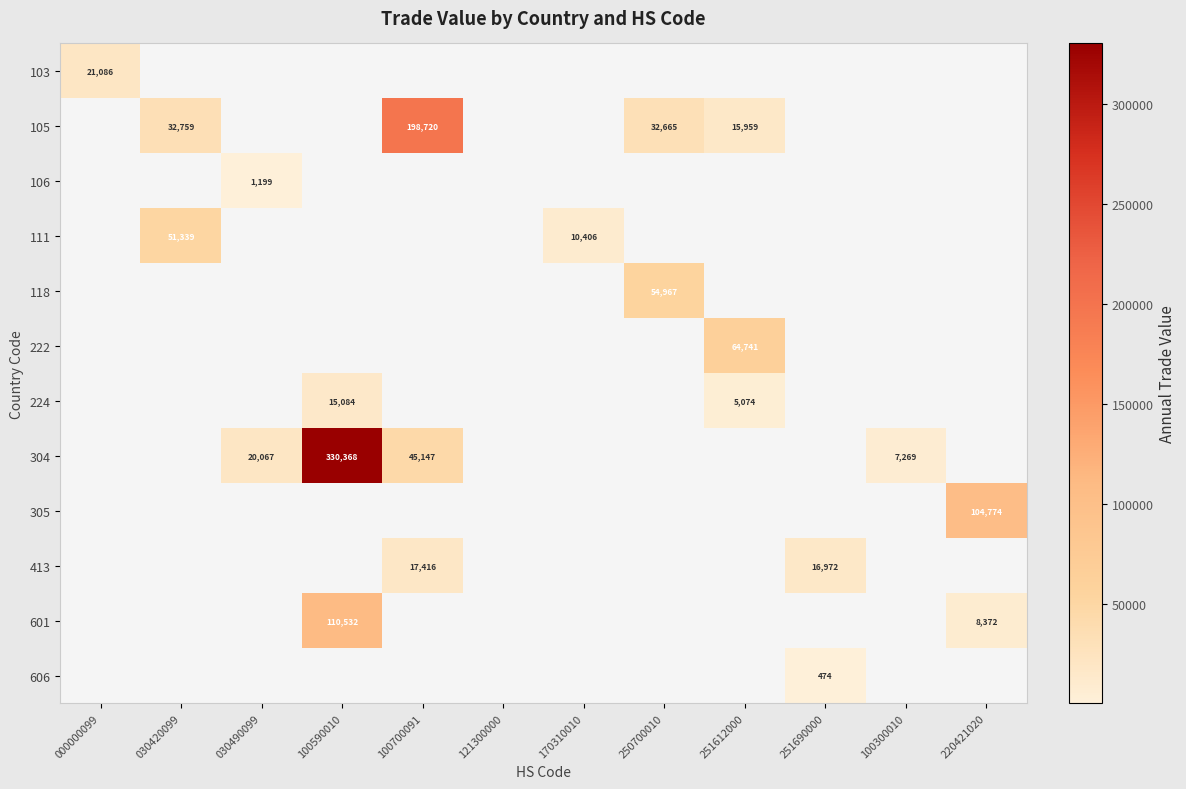

Is it true that 304 equals 3852 at 100300010?

False